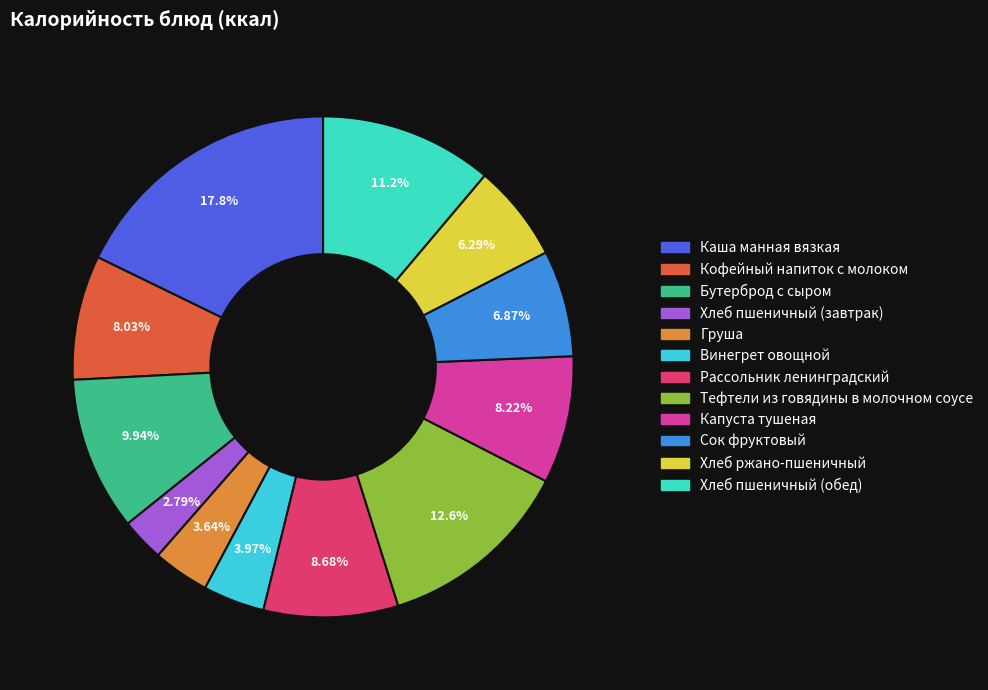

To the nearest percent, what is the combined percentage of Сок фруктовый and Бутерброд с сыром?

17%